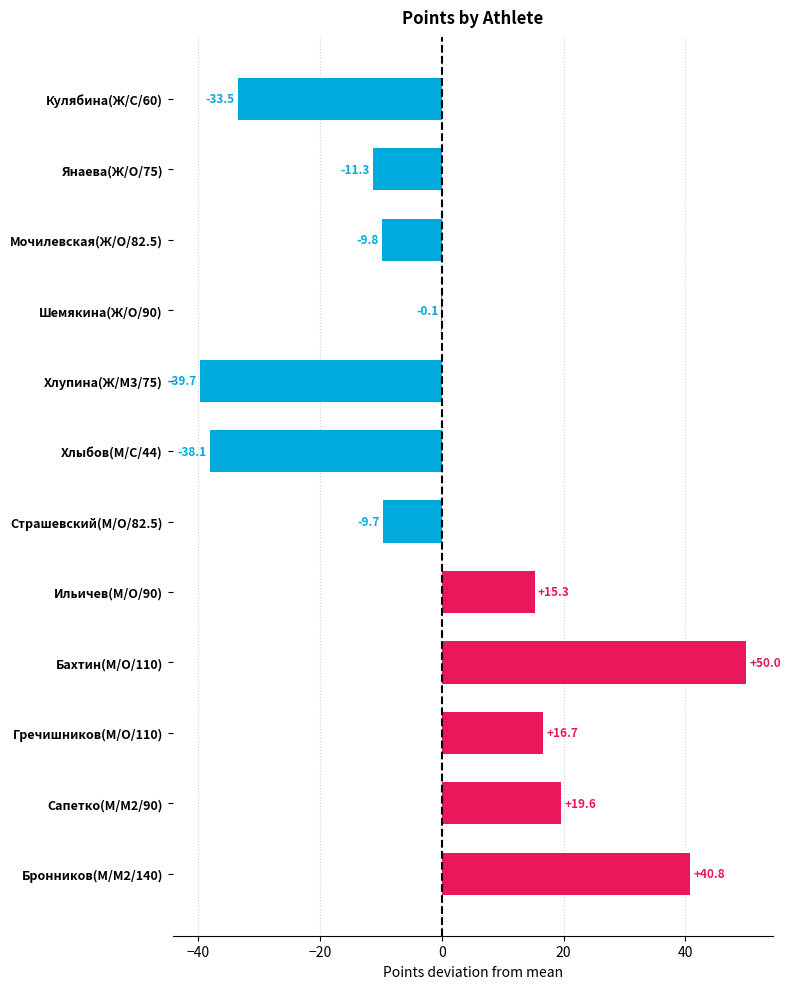

What is the maximum value shown in the chart?

50.0